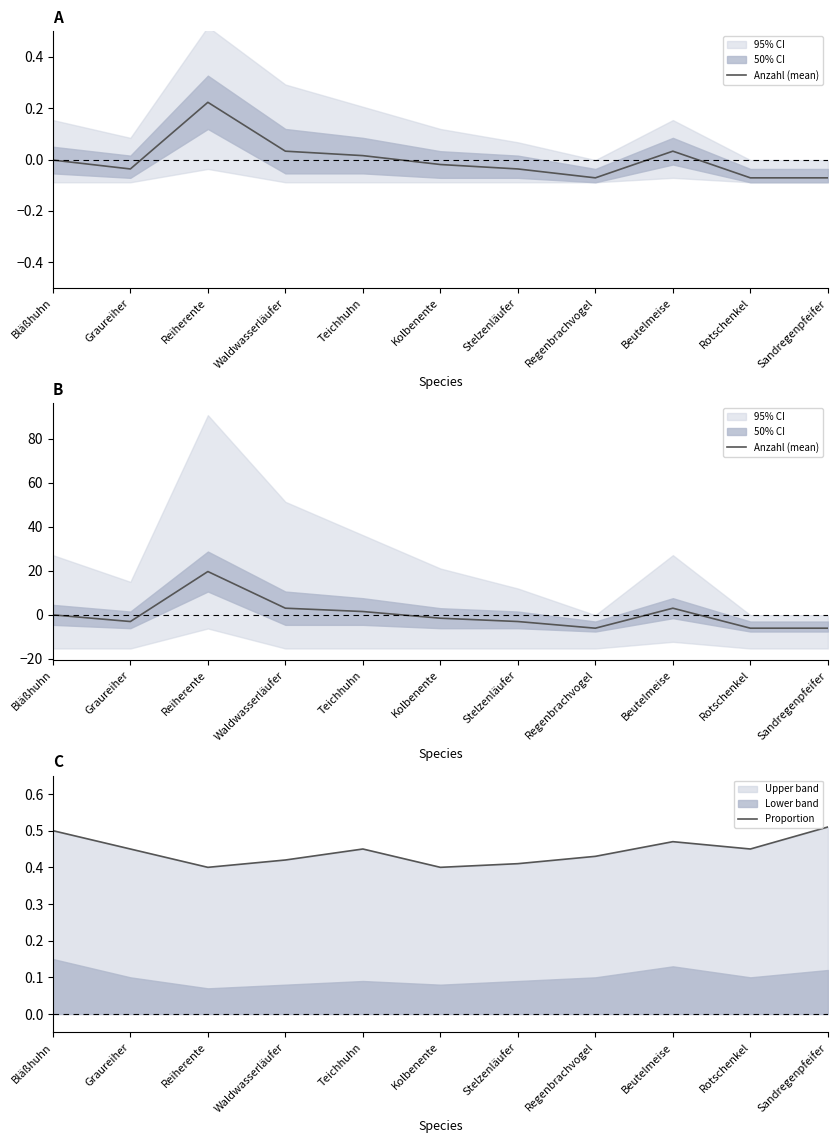

At which label is Anzahl (mean) closest to 6?

Waldwasserläufer